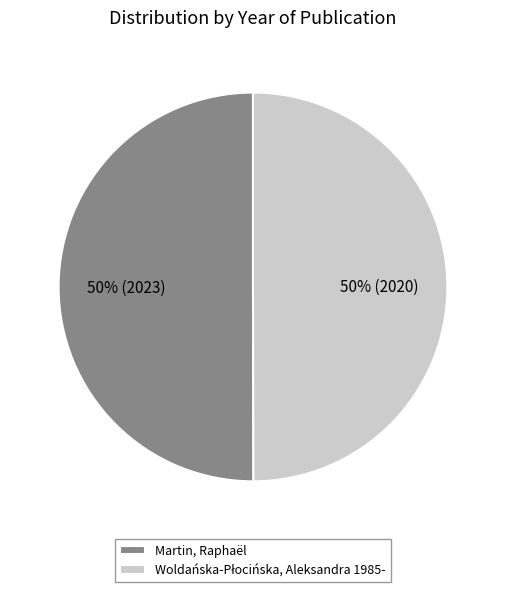

To the nearest percent, what portion does Martin, Raphaël represent?

50%